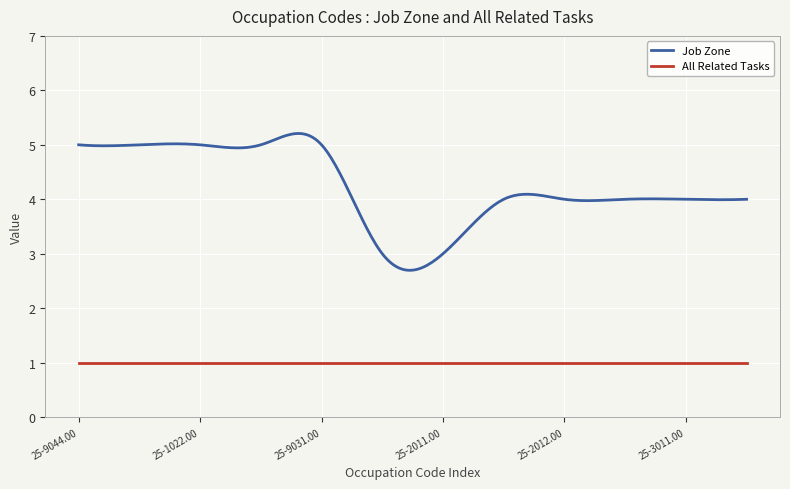

What is the difference between the second highest and minimum values?

2